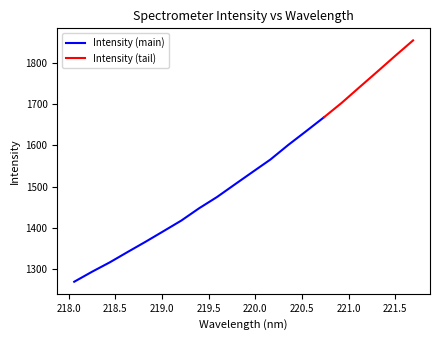

Reading right to left, extract all data points from this chart.

221.6902=1855.4	221.4993=1817.9	221.3083=1779.6	221.1174=1741.8	220.9264=1703.7	220.7354=1668.4	220.5444=1634.6	220.3533=1601.2	220.1623=1565.8	219.9712=1535.5	219.7801=1505.1	219.589=1474.5	219.3979=1447.2	219.2067=1417.2	219.0156=1391.4	218.8244=1365.8	218.6332=1341.0	218.442=1315.9	218.2508=1292.9	218.0596=1268.6